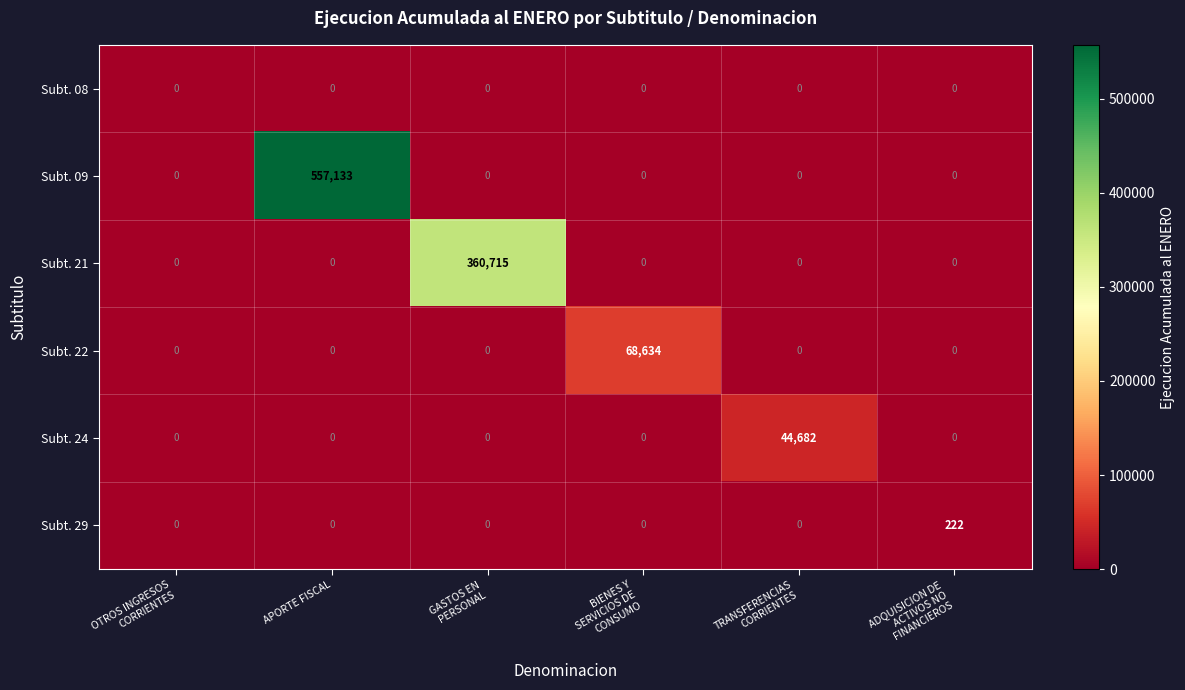

What is the total value across all series at GASTOS EN
PERSONAL?

360715